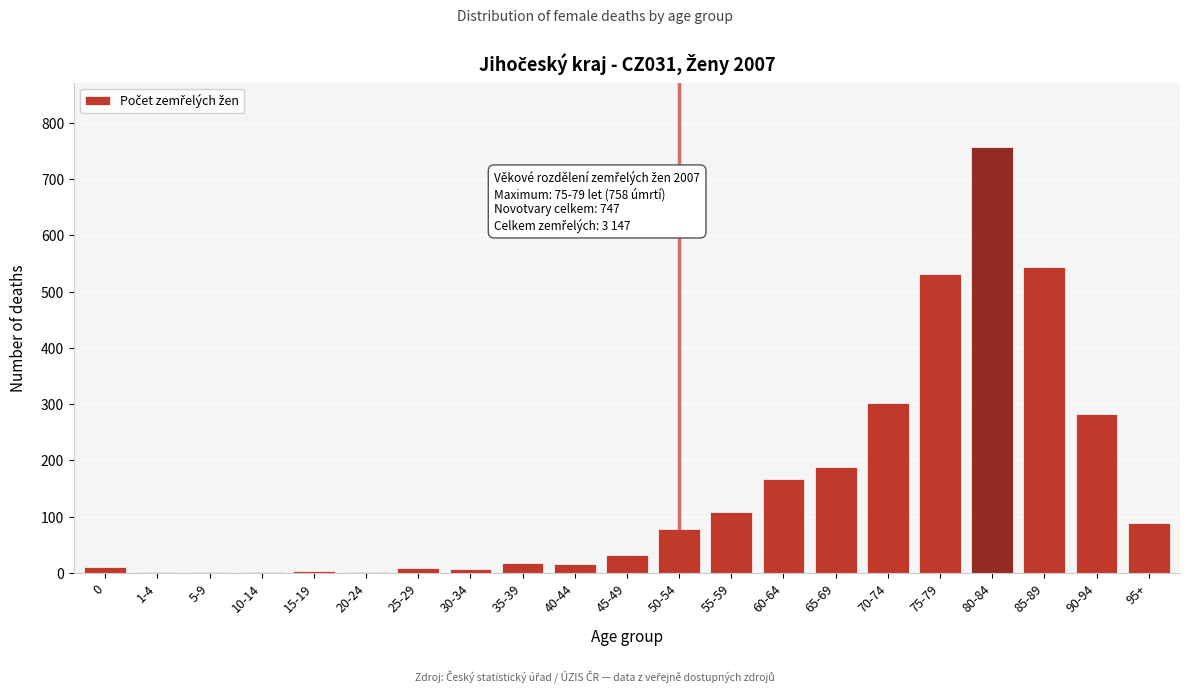

What is the maximum value shown in the chart?

758